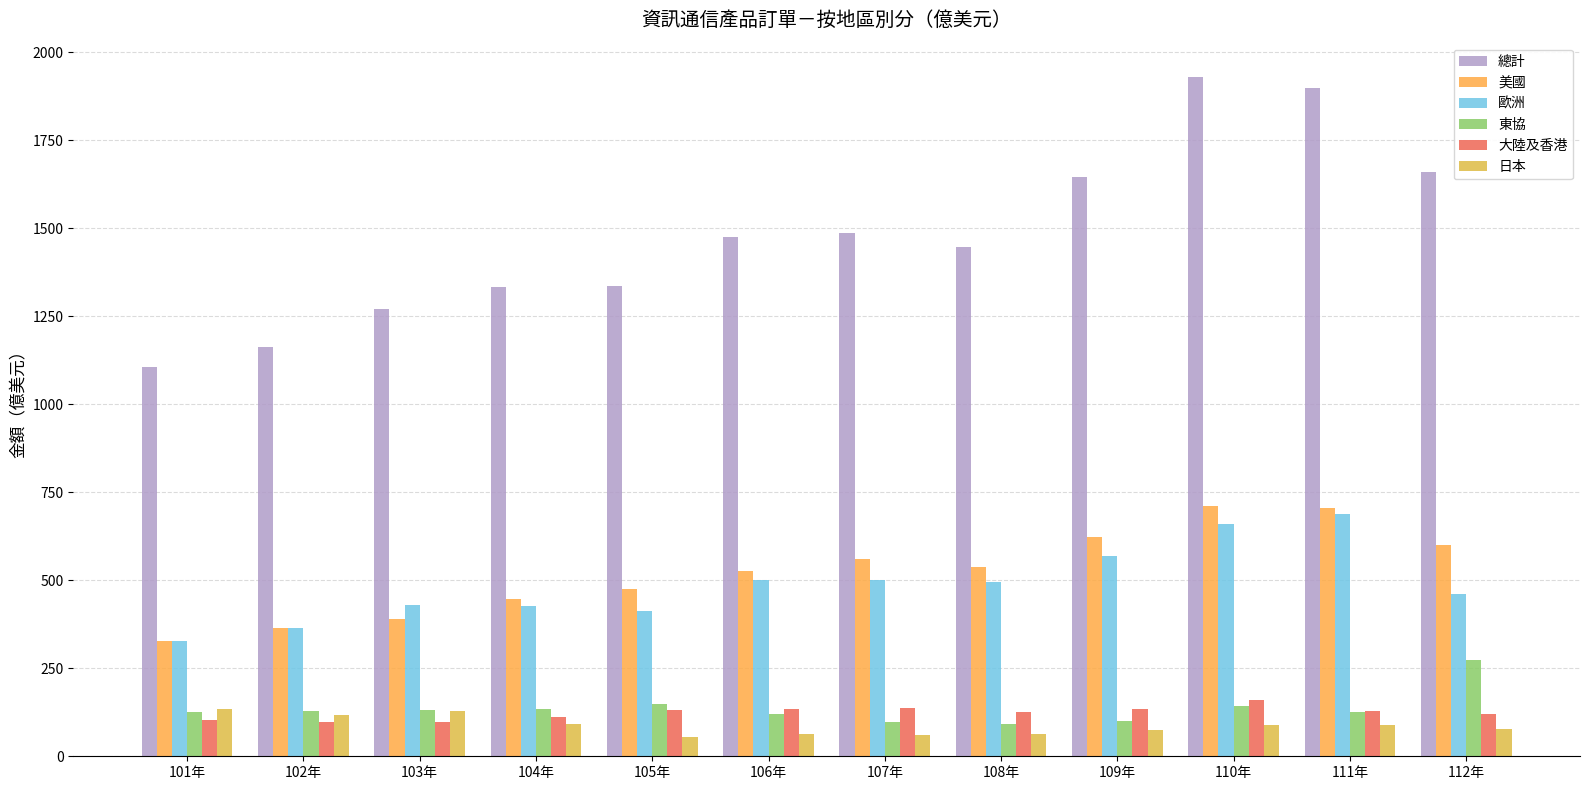

What is the label of the 7th bar from the left?

107年